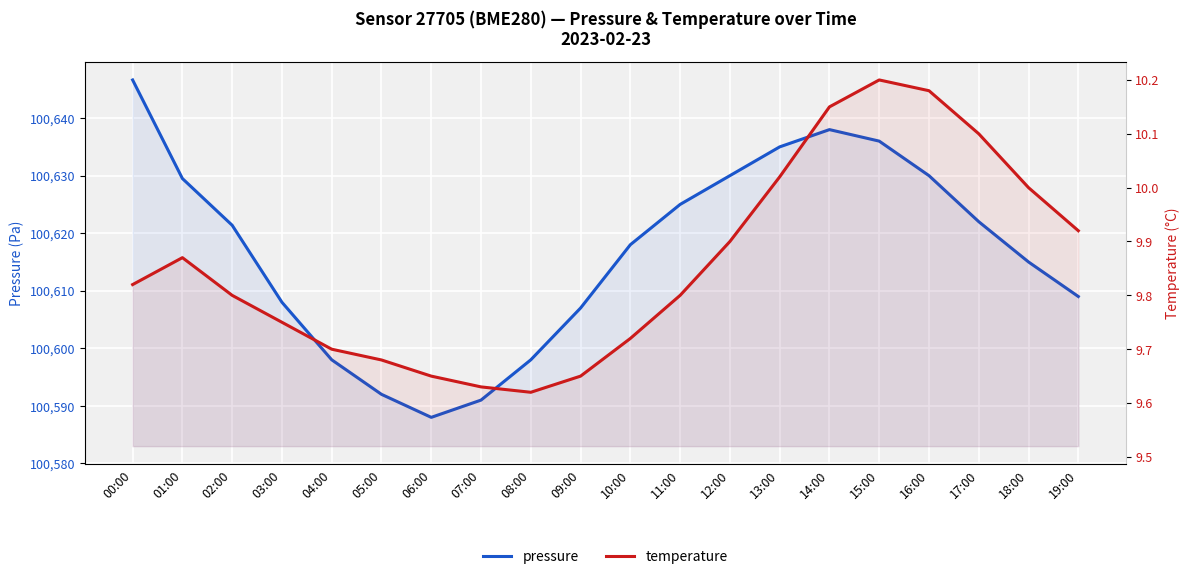

At which category does temperature reach its first local valley?

08:00